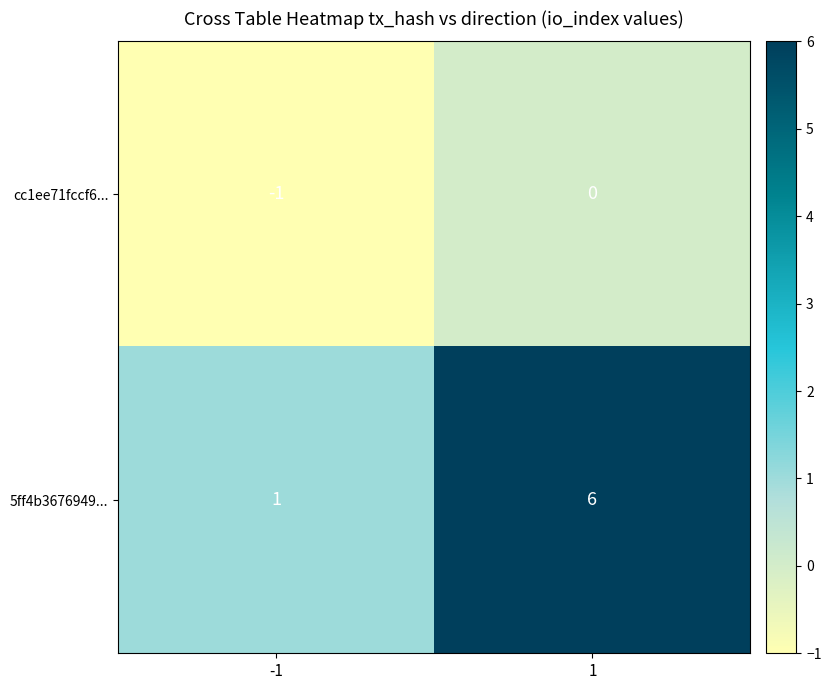

What is the total value across all series at 1?

6